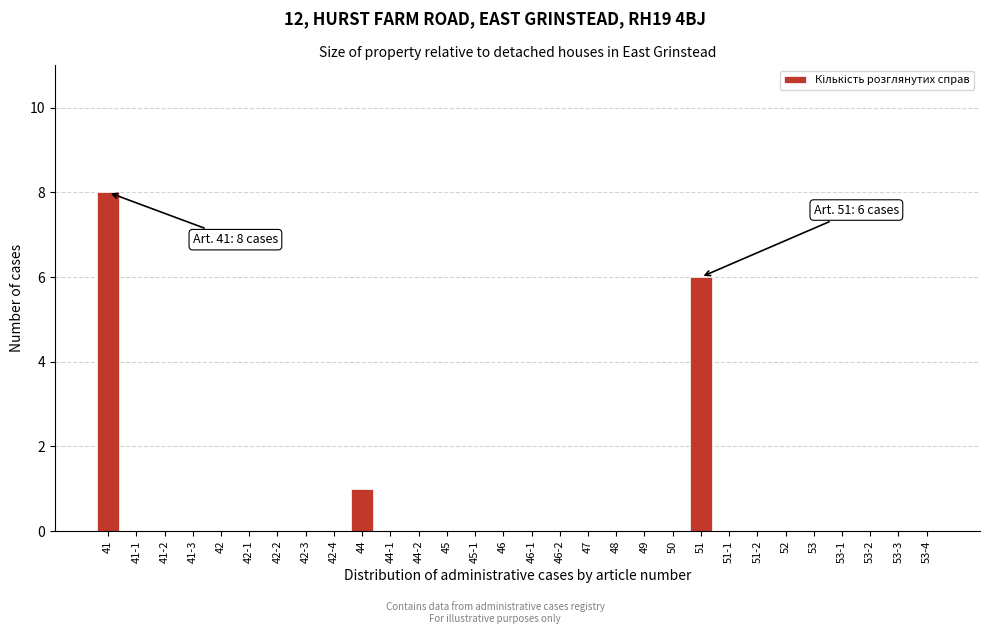

Reading right to left, transcribe all the data shown in this chart.

53-4=0	53-3=0	53-2=0	53-1=0	53=0	52=0	51-2=0	51-1=0	51=6	50=0	49=0	48=0	47=0	46-2=0	46-1=0	46=0	45-1=0	45=0	44-2=0	44-1=0	44=1	42-4=0	42-3=0	42-2=0	42-1=0	42=0	41-3=0	41-2=0	41-1=0	41=8